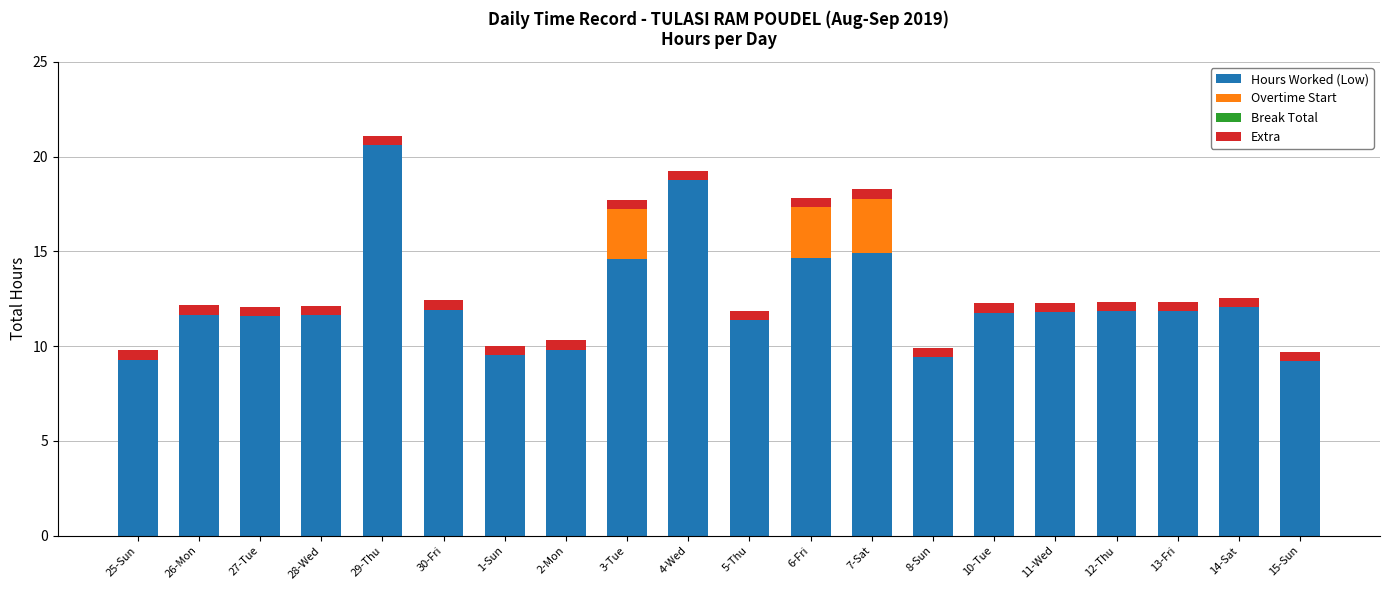

What is the sum of the Hours Worked (Low) values at 4-Wed and 12-Thu?

30.6